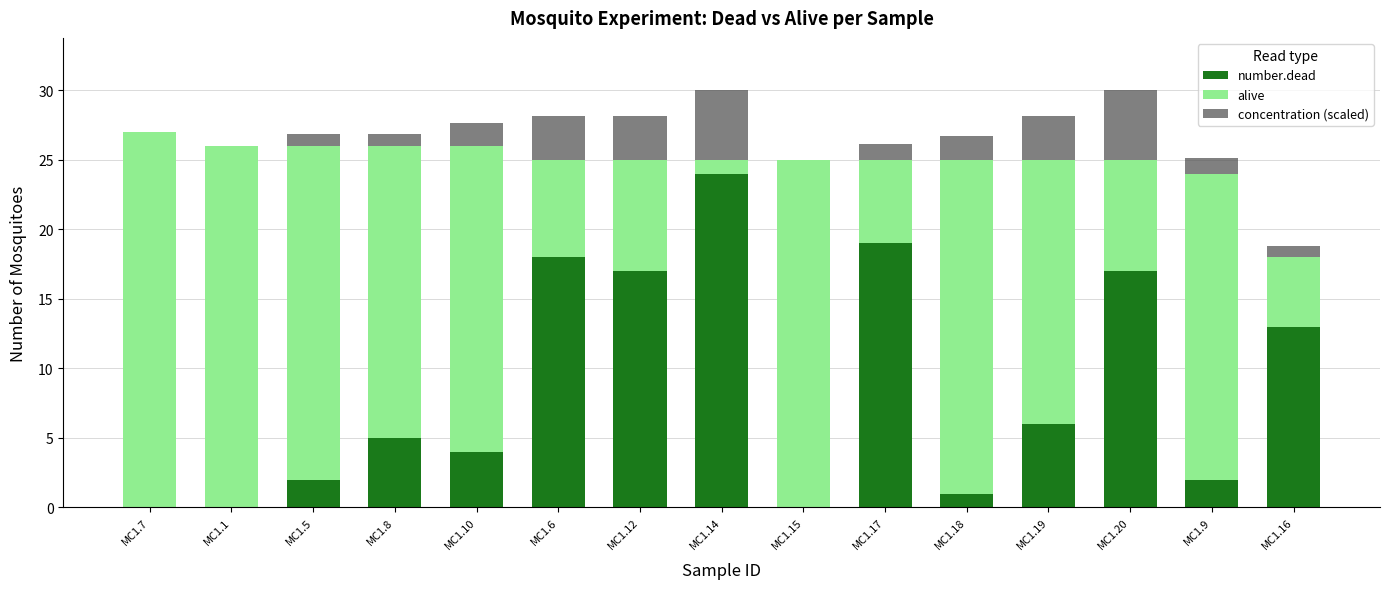

What is the sum of the number.dead values at MC1.17 and MC1.12?

36.0